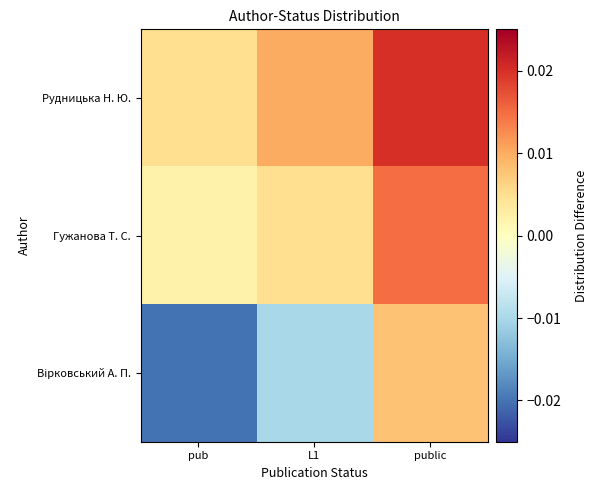

Which series has the largest total across all categories?

Рудницька Н. Ю.